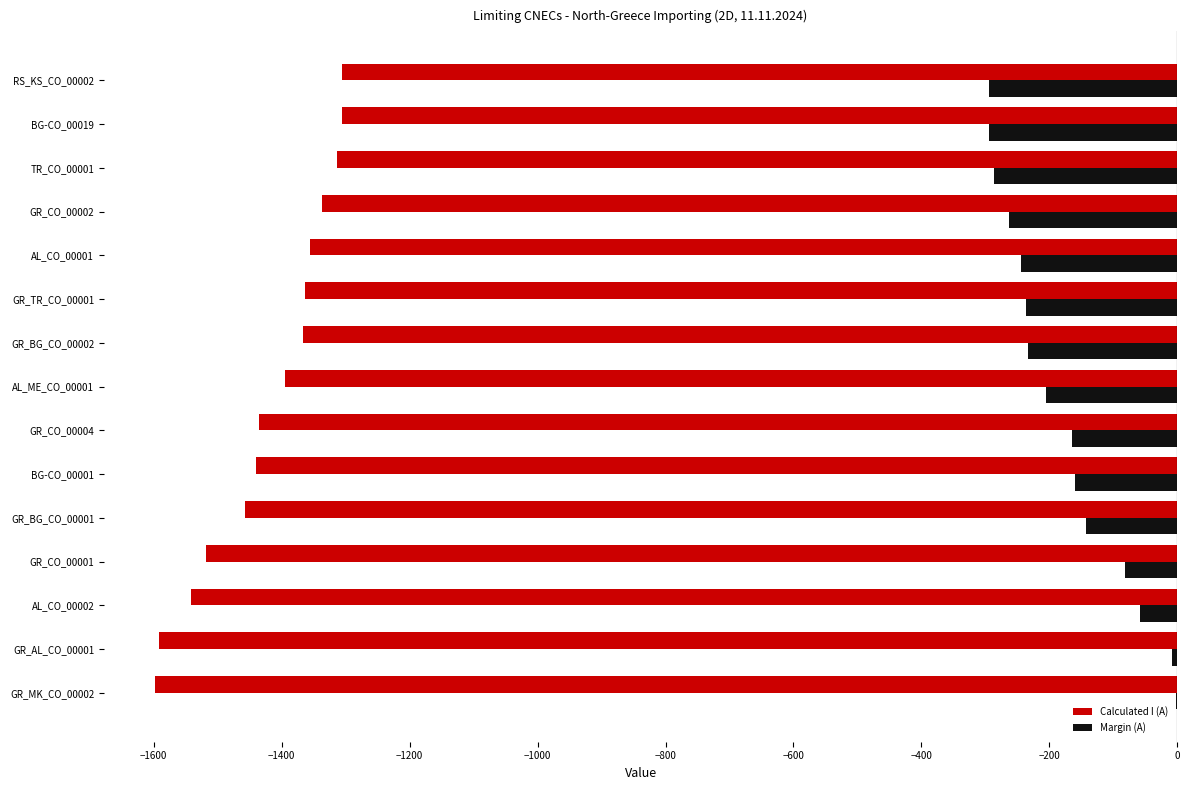

What is the total value across all series at GR_CO_00002?

-1600